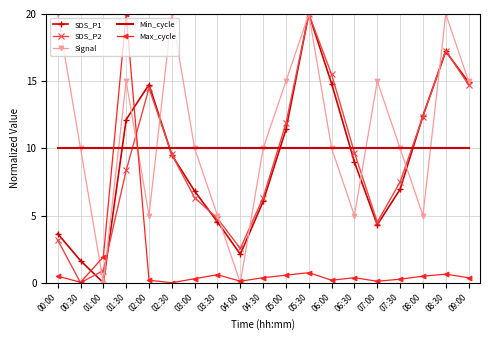

What position from the left is 02:30?

6